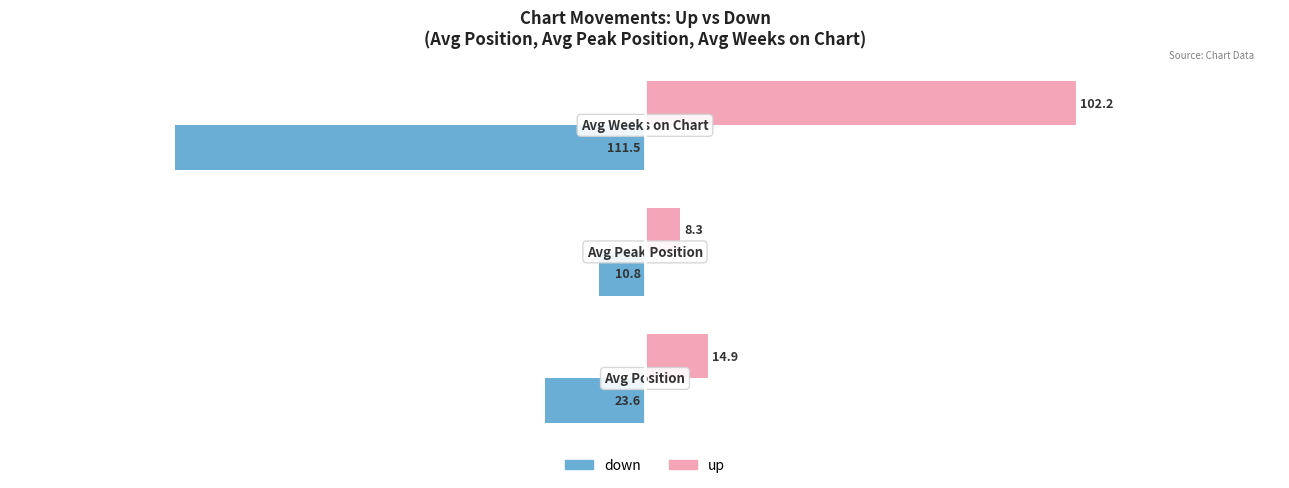

List the series in order of their peak value, highest first.

up, down